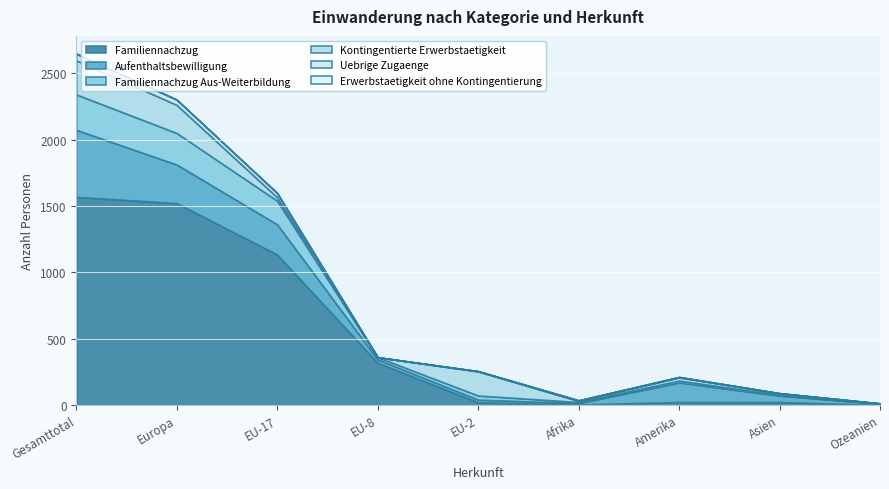

What is the sum of the Erwerbstaetigkeit ohne Kontingentierung values at Europa and Ozeanien?

2